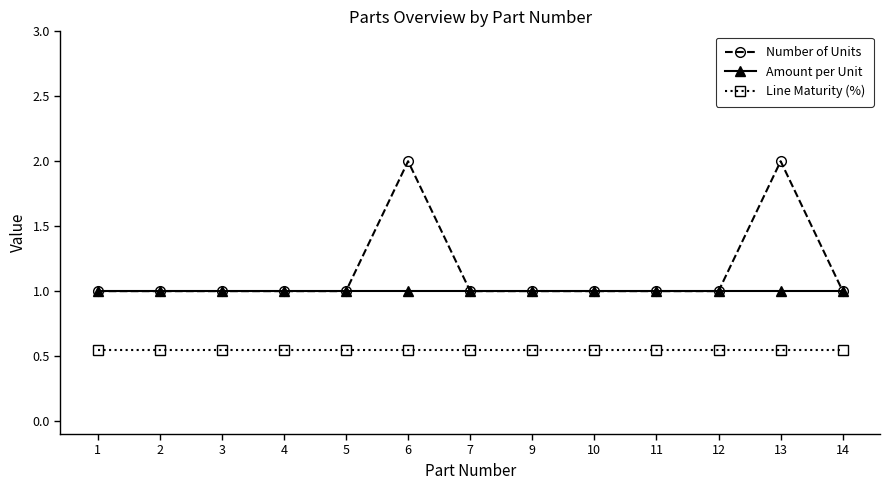

Rank the series at 6 from highest to lowest value.

Number of Units, Amount per Unit, Line Maturity (%)